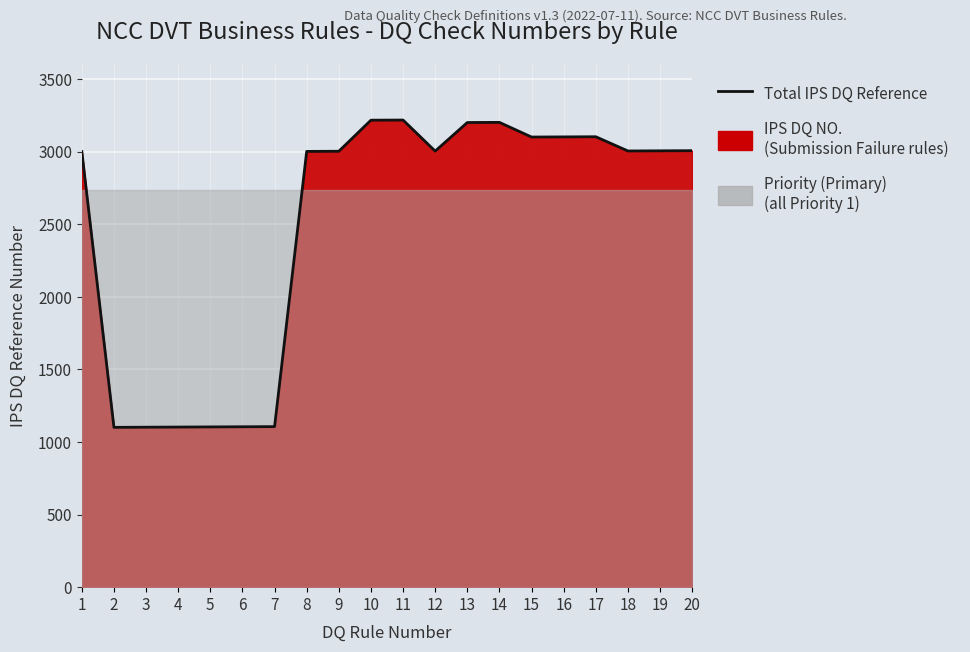

What is the ratio of the value at 15 to the value at 11?

1.0